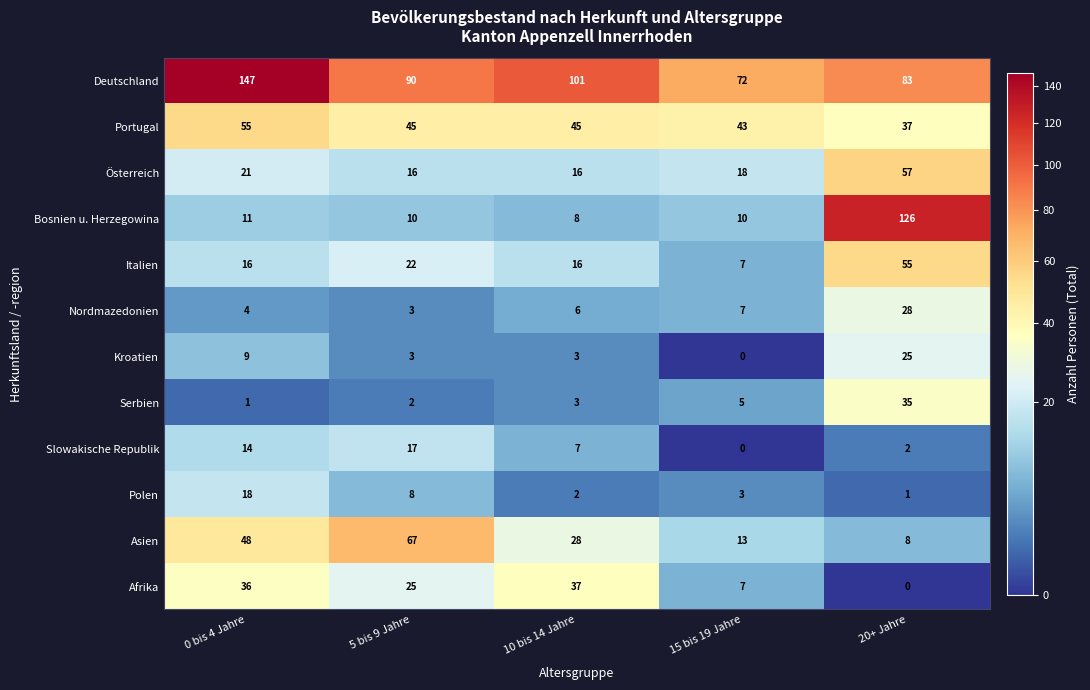

Count the number of categories in the chart.

5